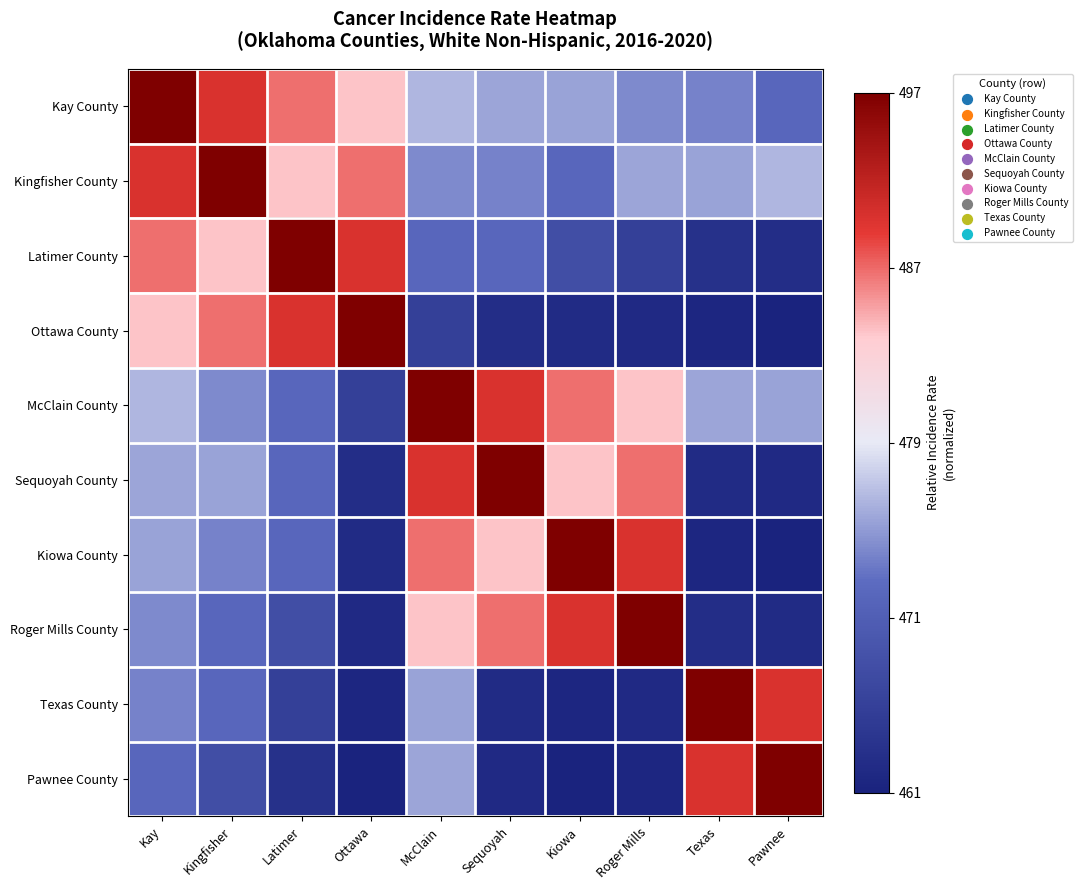

Between Ottawa and Sequoyah, which series saw the biggest shift?

Ottawa County